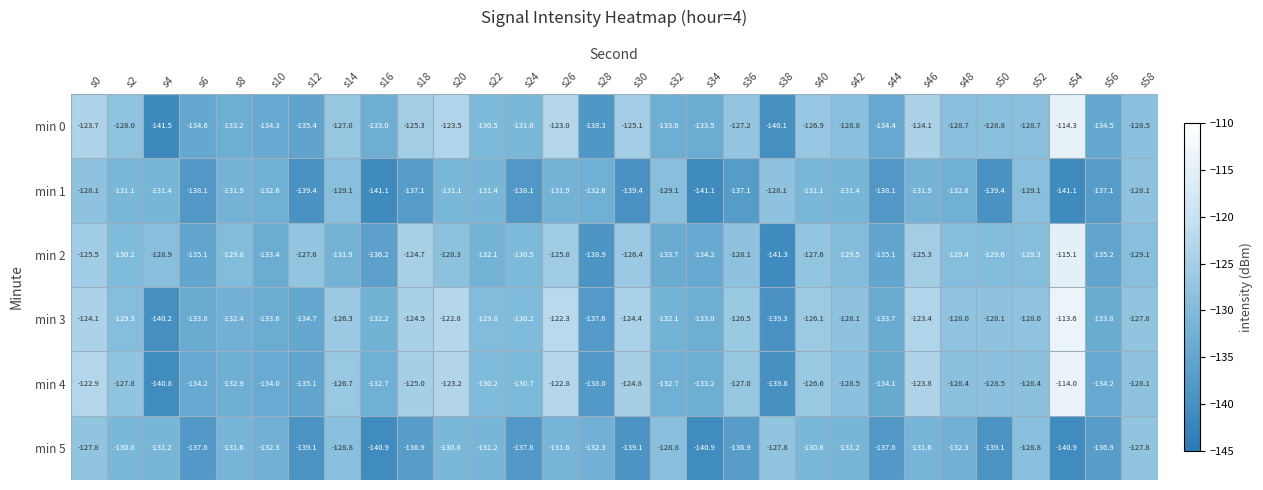

Which series has the largest total across all categories?

min 3